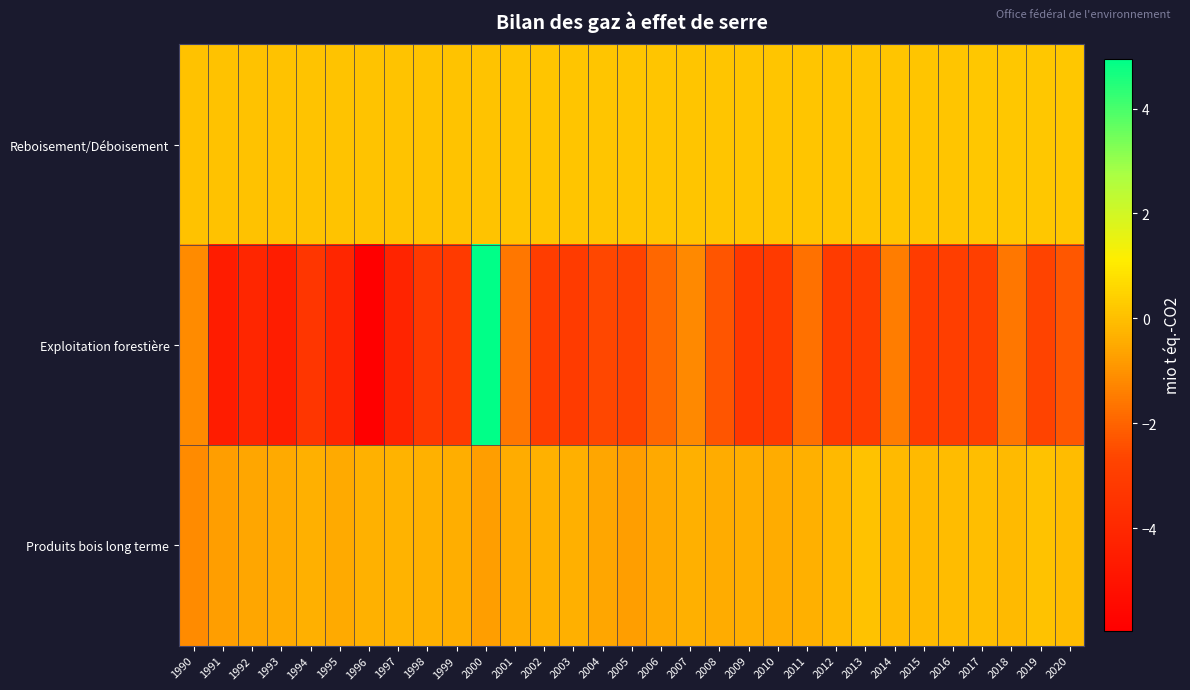

At 1992, list the series in order from smallest to largest.

Exploitation forestière, Produits bois long terme, Reboisement/Déboisement